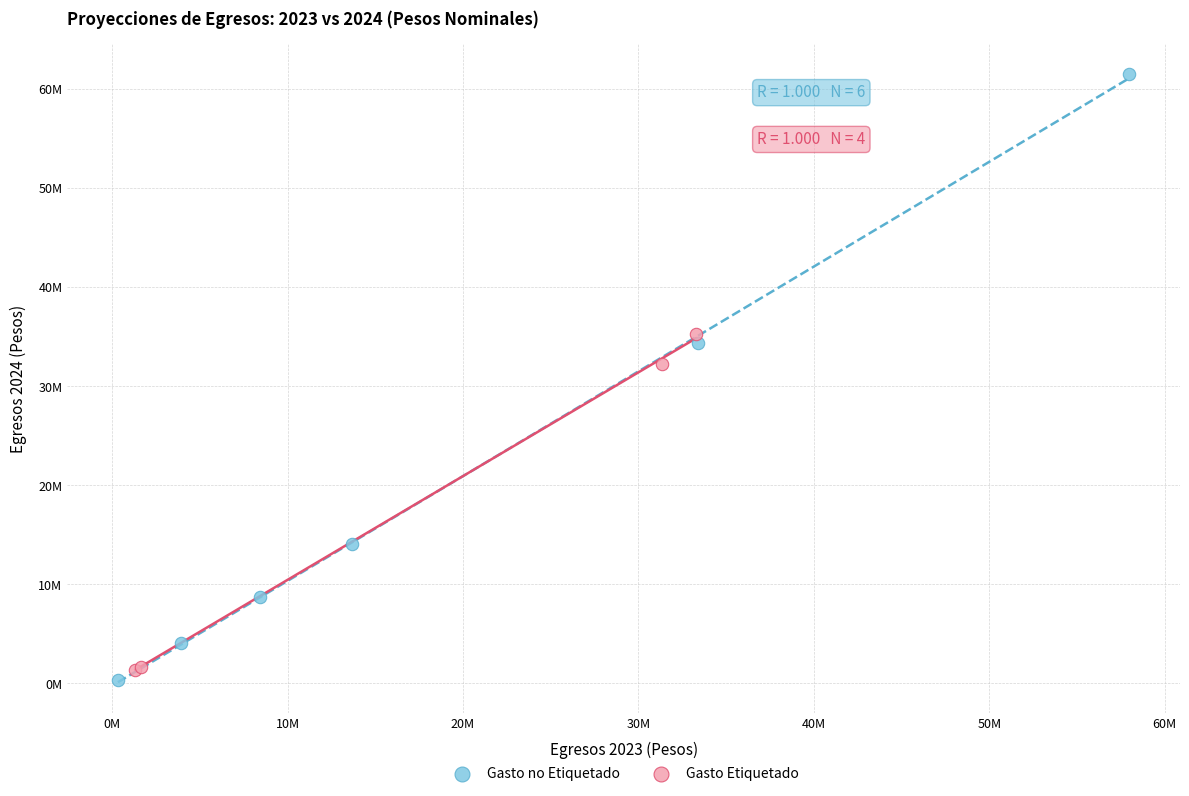

What are all the series names shown in the legend?

Gasto no Etiquetado, Gasto Etiquetado